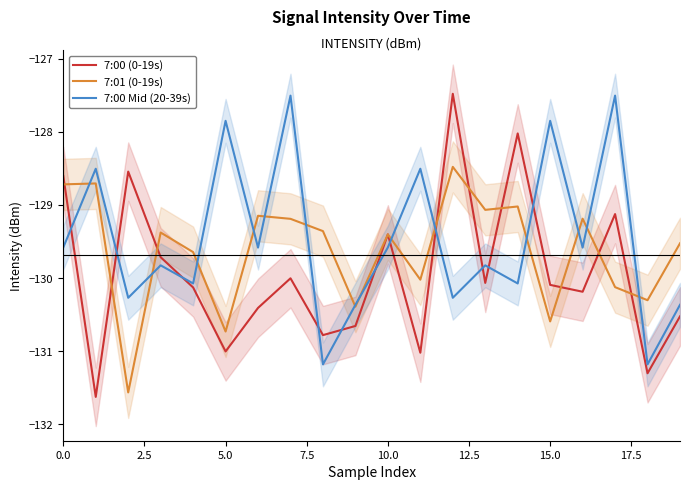

Reading right to left, what are all the values shown in this chart?

7:00 (0-19s): -130.5	-131.3	-129.1	-130.2	-130.1	-128.0	-130.1	-127.5	-131.0	-129.4	-130.7	-130.8	-130.0	-130.4	-131.0	-130.1	-129.7	-128.5	-131.6	-128.6
7:01 (0-19s): -129.5	-130.3	-130.1	-129.2	-130.6	-129.0	-129.1	-128.5	-130.0	-129.4	-130.4	-129.4	-129.2	-129.1	-130.7	-129.6	-129.4	-131.6	-128.7	-128.7
7:00 Mid (20-39s): -130.4	-131.2	-127.5	-129.6	-127.8	-130.1	-129.8	-130.3	-128.5	-129.6	-130.4	-131.2	-127.5	-129.6	-127.8	-130.1	-129.8	-130.3	-128.5	-129.6